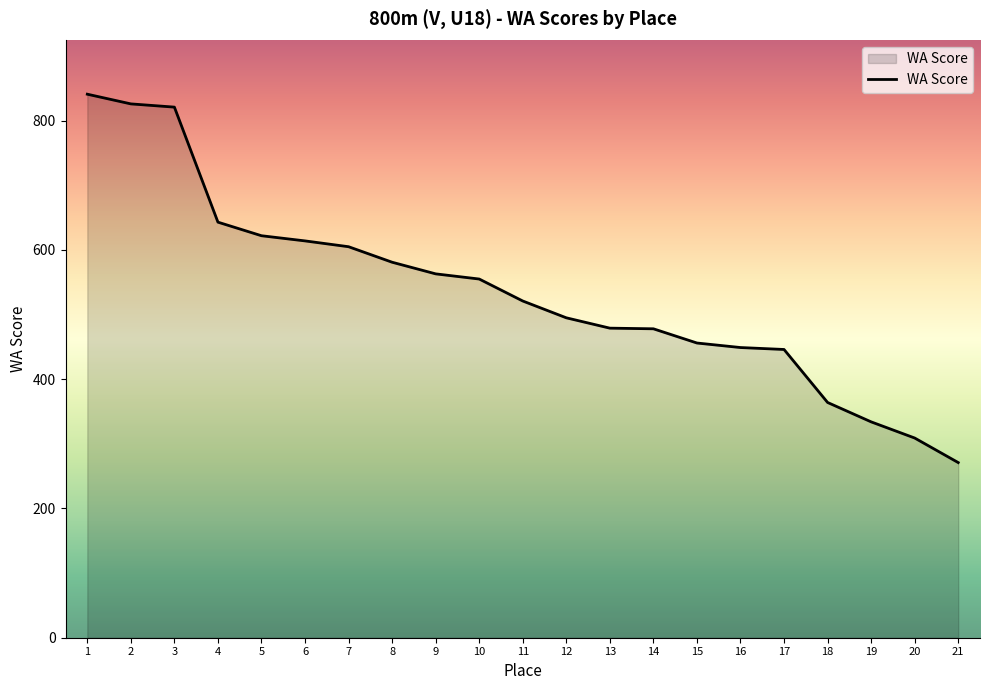

What is the sum of the values at 7 and 8?

1186